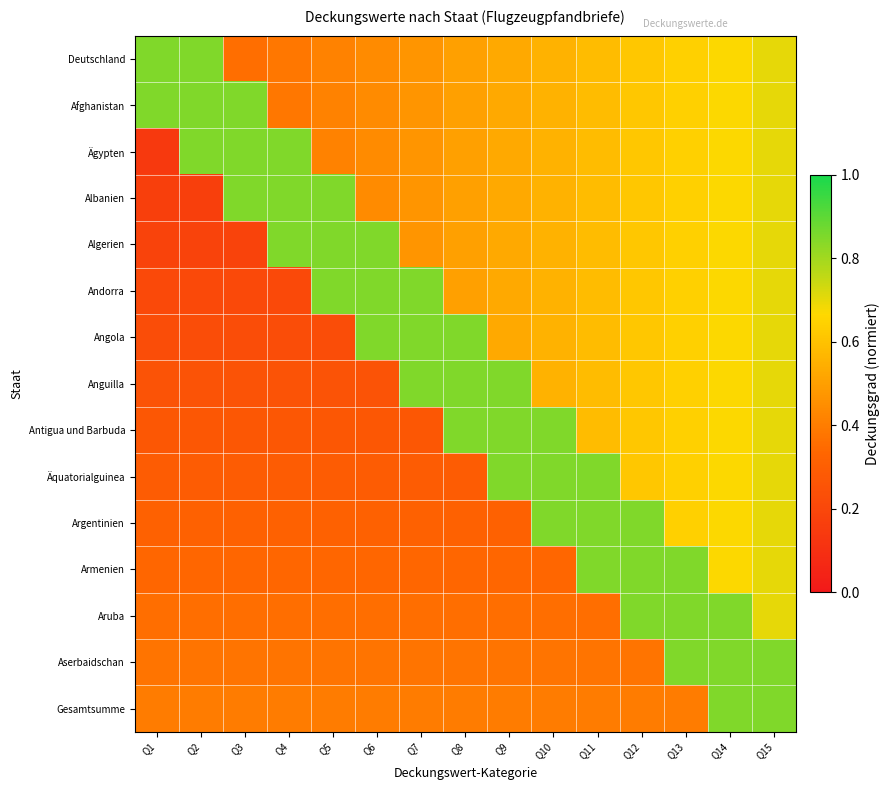

Rank the series at Q7 from lowest to highest value.

Antigua und Barbuda, Äquatorialguinea, Argentinien, Armenien, Aruba, Aserbaidschan, Gesamtsumme, Deutschland, Afghanistan, Ägypten, Albanien, Algerien, Andorra, Angola, Anguilla